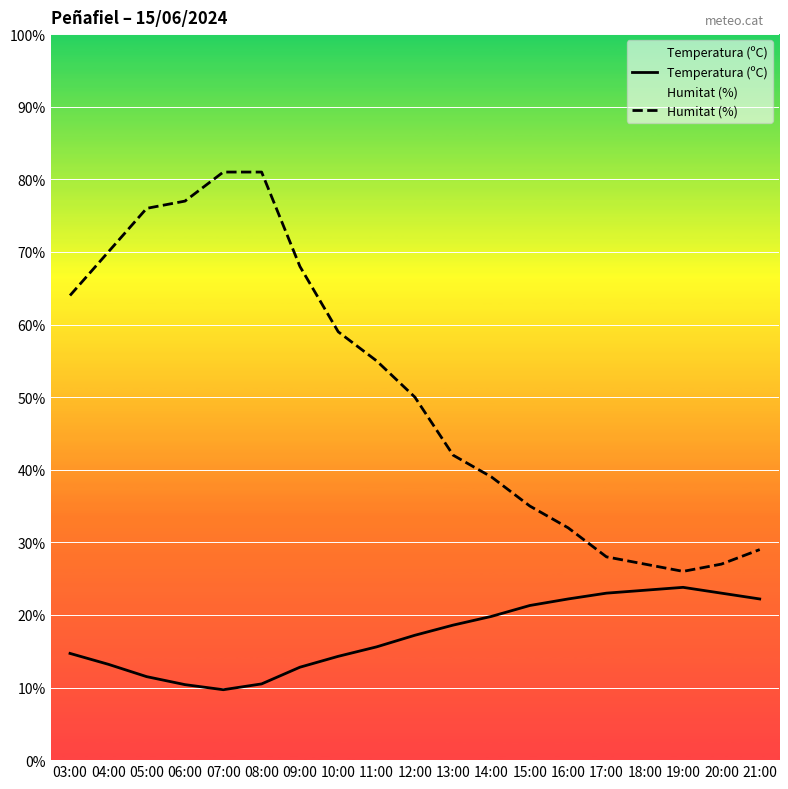

Is it true that Humitat (%) equals 99.1 at 05:00?

False